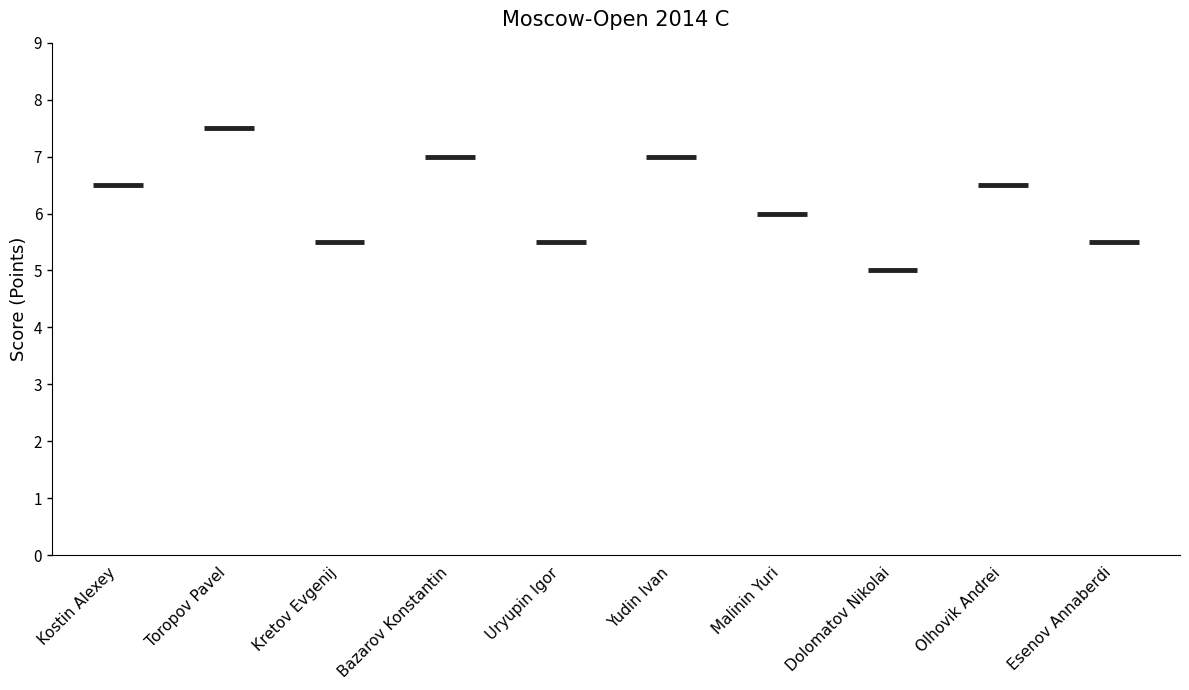

Is this an area chart (filled region under the line)?

No